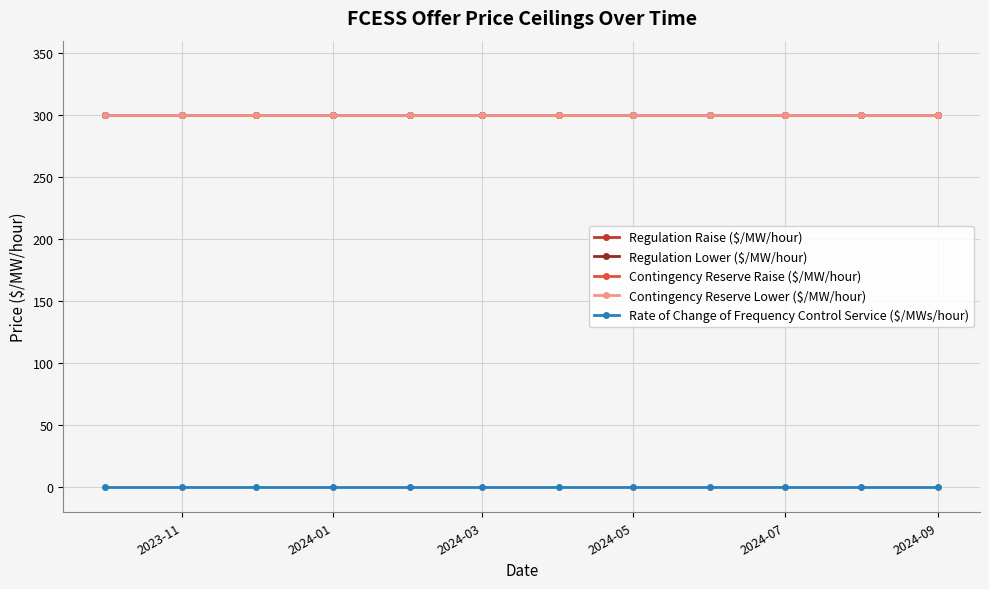

Which series has the largest range (max minus min)?

Regulation Raise ($/MW/hour)